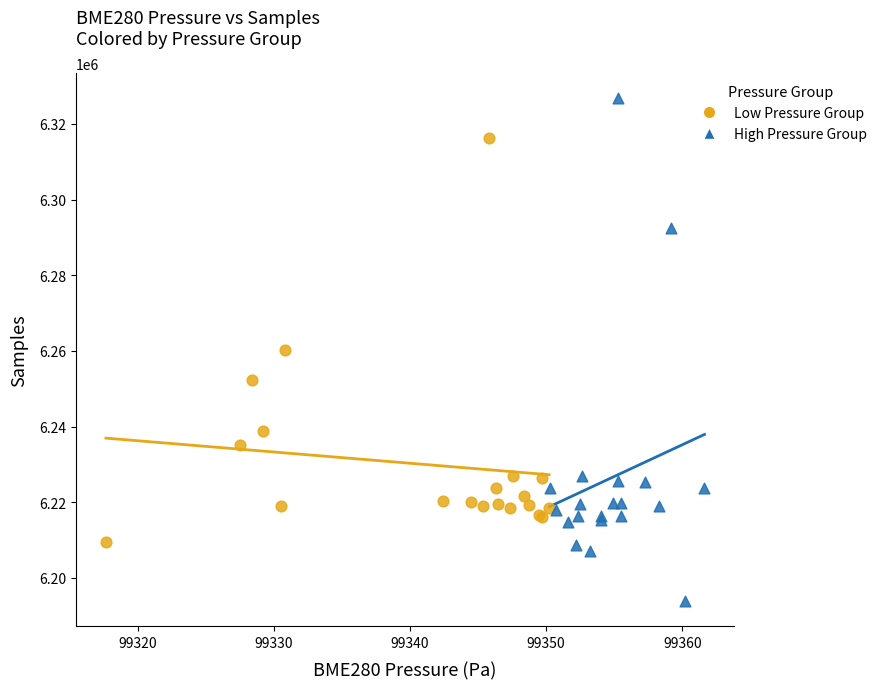

Which series reaches the minimum Y coordinate?

High Pressure Group